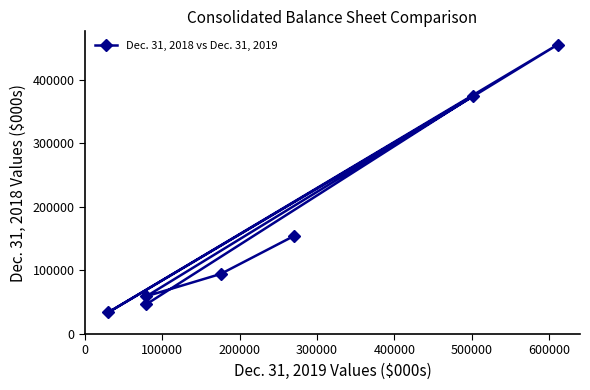

What is the maximum value shown in the chart?

455127